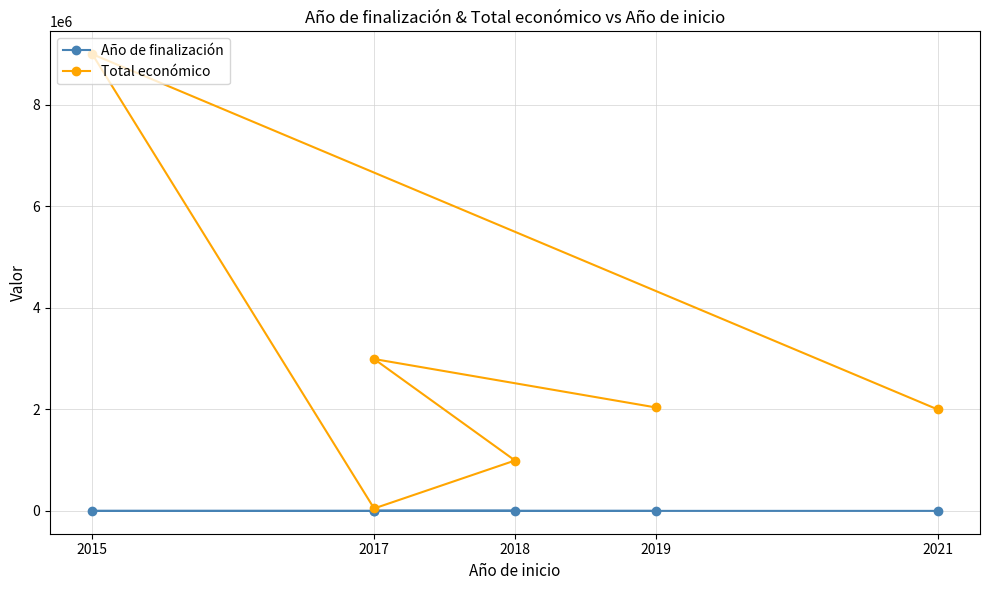

Rank the series at 2015 from lowest to highest value.

Año de finalización, Total económico